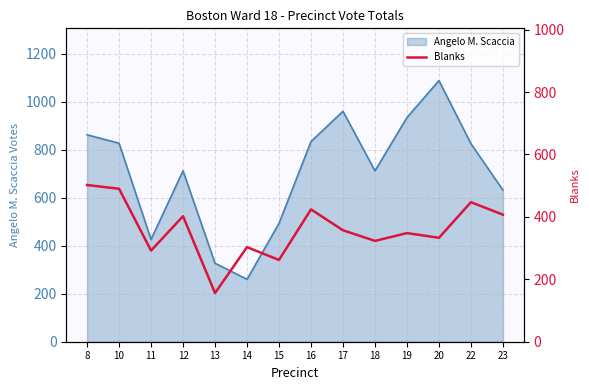

Between 13 and 12, which is larger?

12